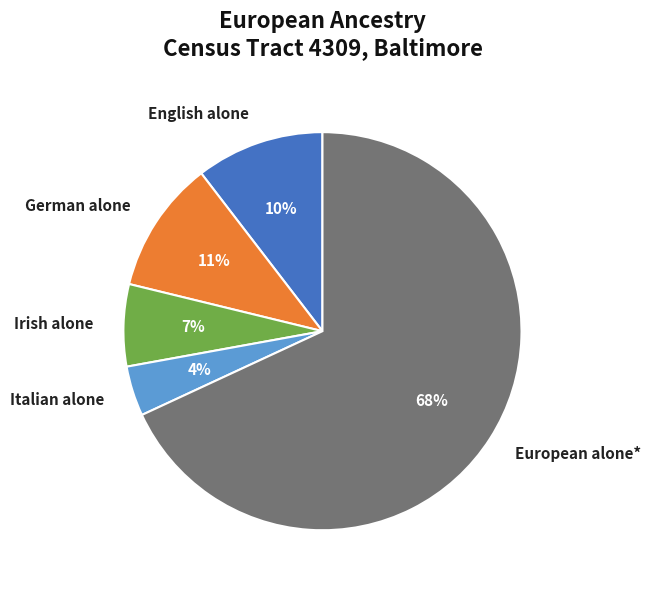

Is the sum of English alone and Italian alone greater than half?

No